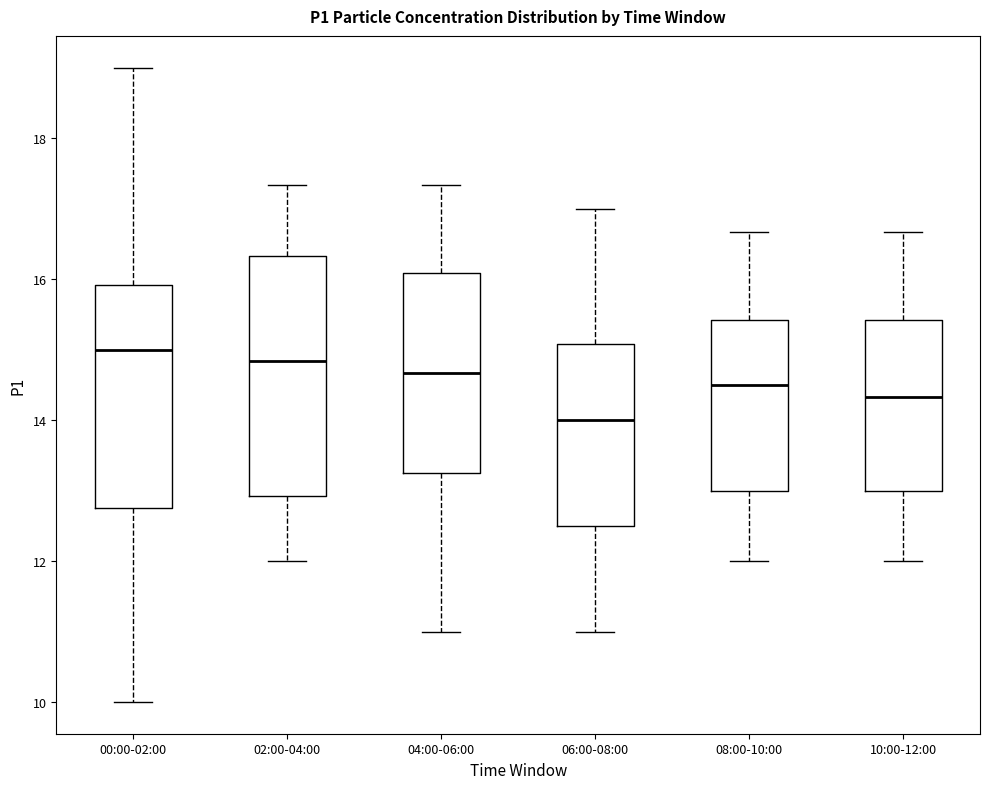

Which box is the tallest, from its lower edge to its upper edge?

02:00-04:00